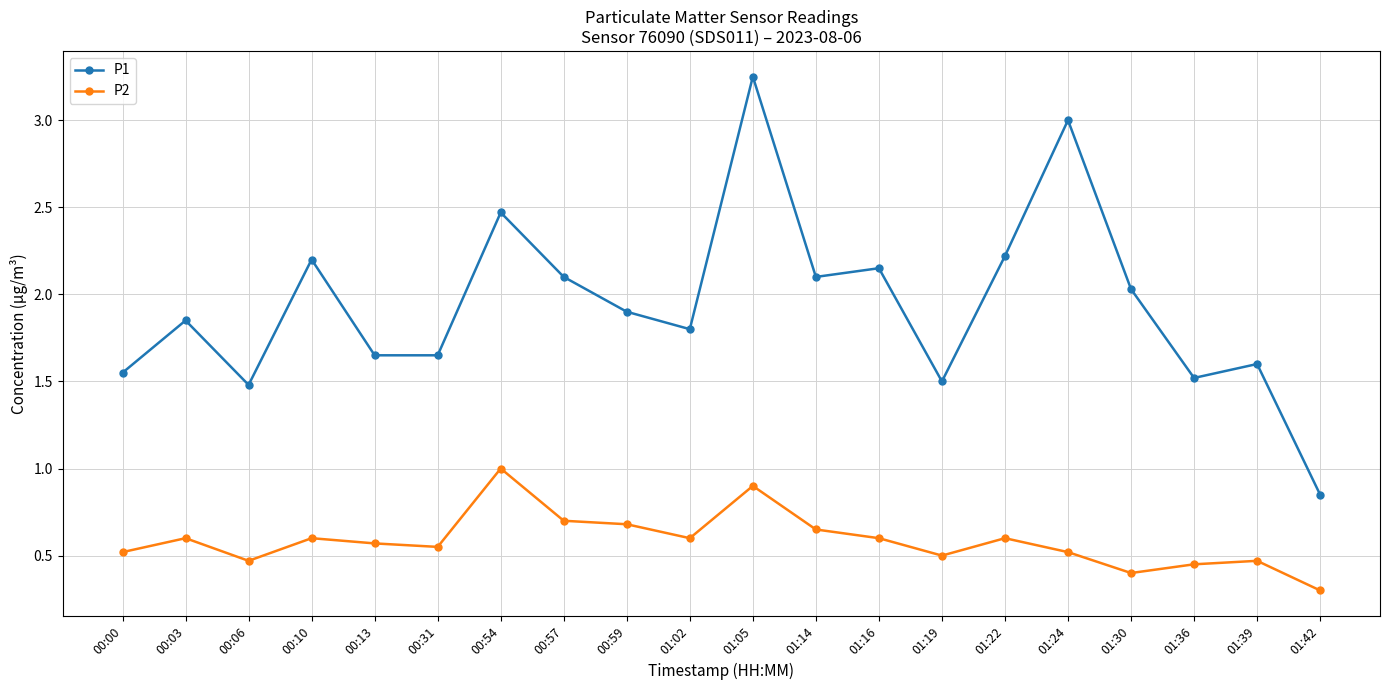

Rank the series by their average value, from lowest to highest.

P2, P1